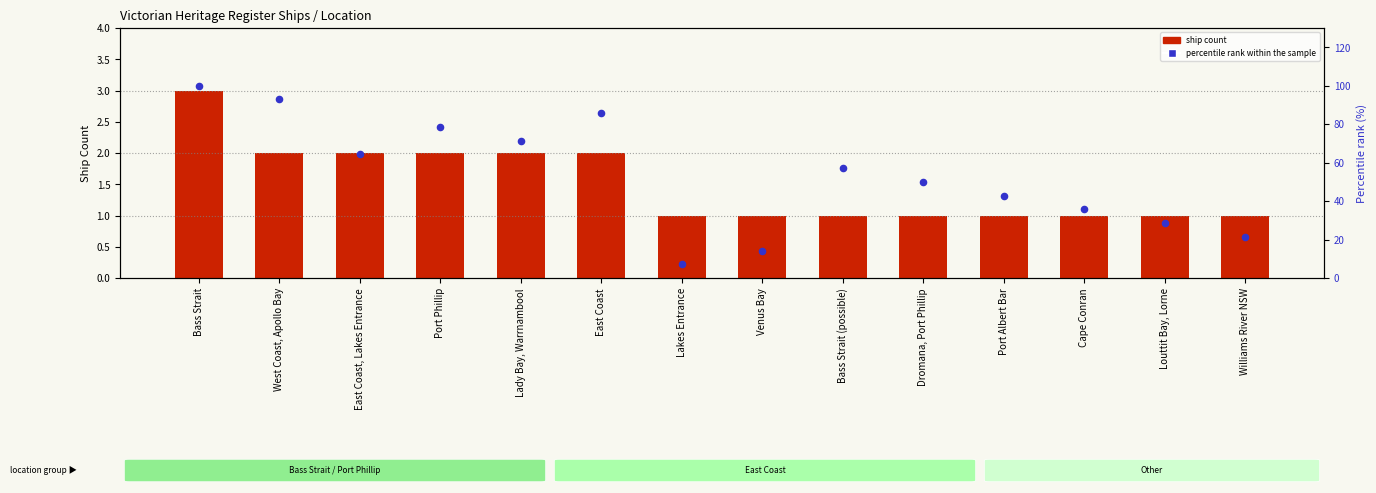

Which series contains the lowest Y value?

ship count